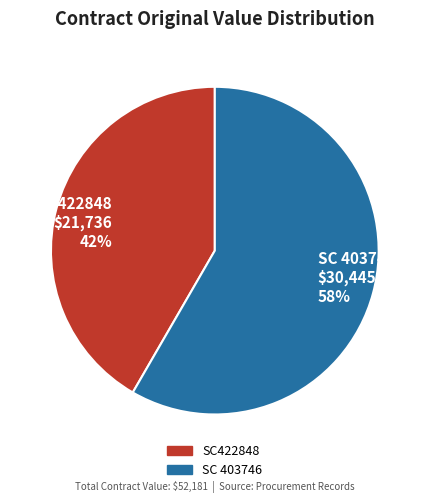

Approximately how many times larger is the value at SC 403746 compared to SC422848?

1.4